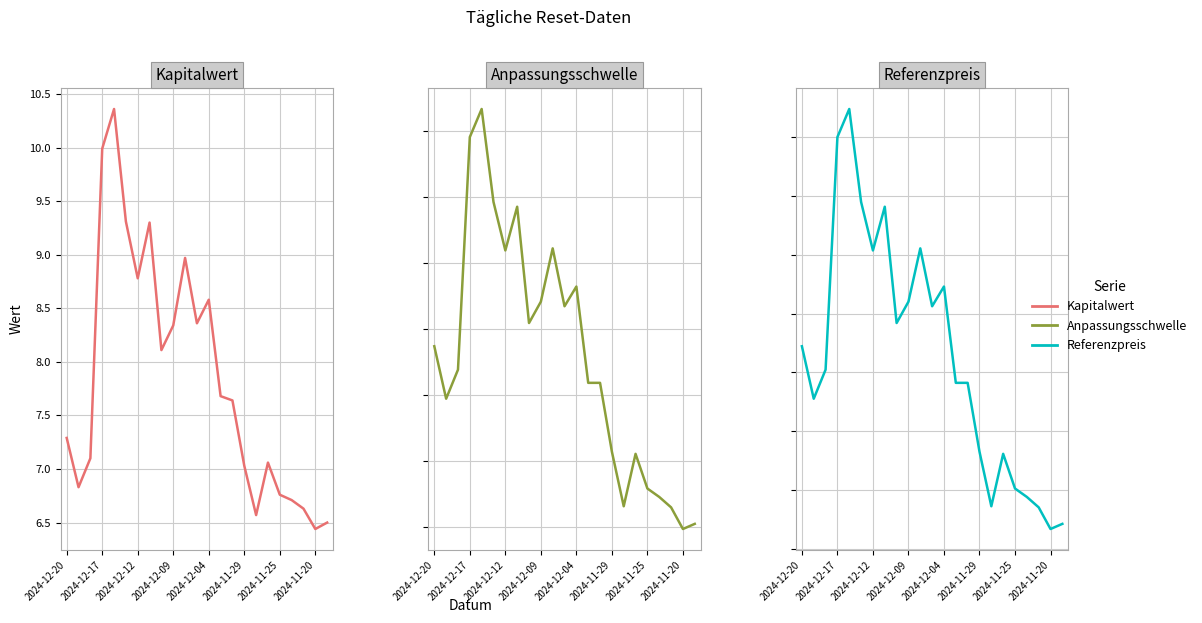

Is this an area chart (filled region under the line)?

No